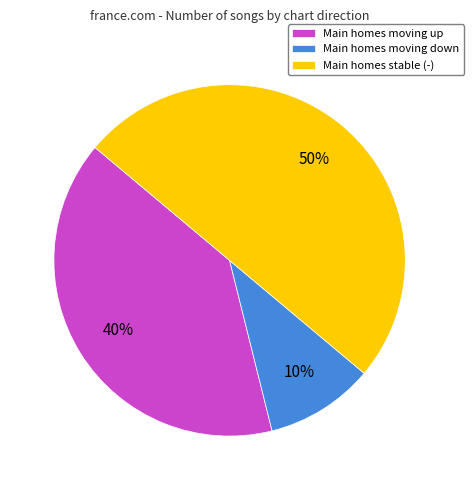

What is the smallest slice in the pie chart?

Main homes moving down